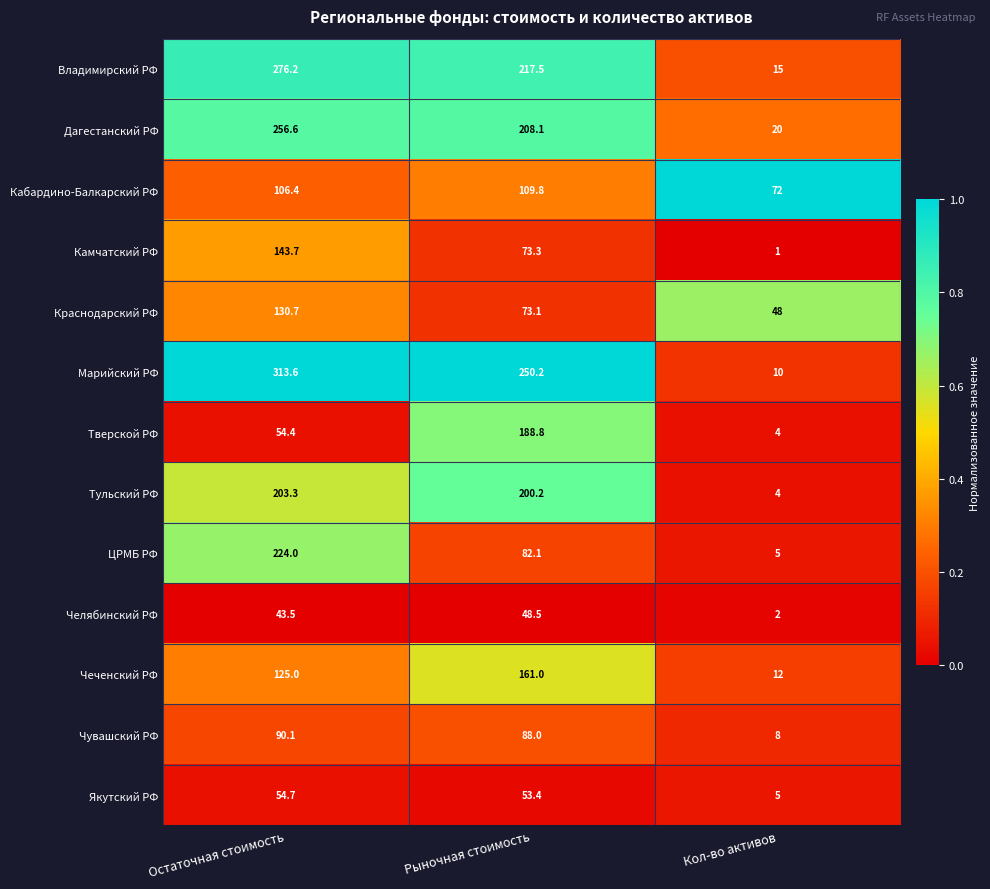

How many series are shown in this chart?

13